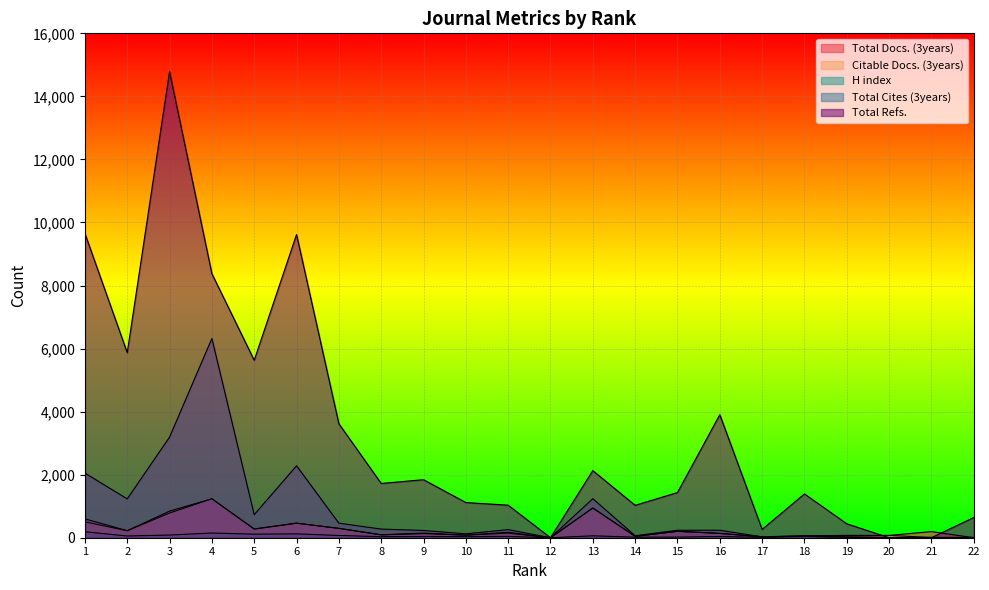

Reading left to right, extract all data points from this chart.

Total Docs. (3years): 1=599	2=222	3=843	4=1236	5=278	6=462	7=299	8=92	9=146	10=84	11=172	12=0	13=942	14=44	15=203	16=139	17=30	18=56	19=75	20=73	21=194	22=1
Citable Docs. (3years): 1=504	2=221	3=783	4=1235	5=274	6=461	7=295	8=90	9=131	10=81	11=146	12=0	13=941	14=44	15=203	16=135	17=30	18=56	19=53	20=73	21=7	22=1
H index: 1=189	2=55	3=85	4=149	5=113	6=122	7=71	8=33	9=39	10=35	11=42	12=0	13=60	14=18	15=20	16=39	17=13	18=38	19=15	20=8	21=11	22=10
Total Cites (3years): 1=2050	2=1232	3=3191	4=6322	5=731	6=2282	7=462	8=274	9=230	10=124	11=257	12=0	13=1238	14=64	15=237	16=237	17=28	18=49	19=18	20=2	21=3	22=0
Total Refs.: 1=9651	2=5869	3=14784	4=8375	5=5629	6=9618	7=3616	8=1721	9=1841	10=1116	11=1032	12=0	13=2129	14=1027	15=1433	16=3902	17=264	18=1390	19=442	20=0	21=0	22=641